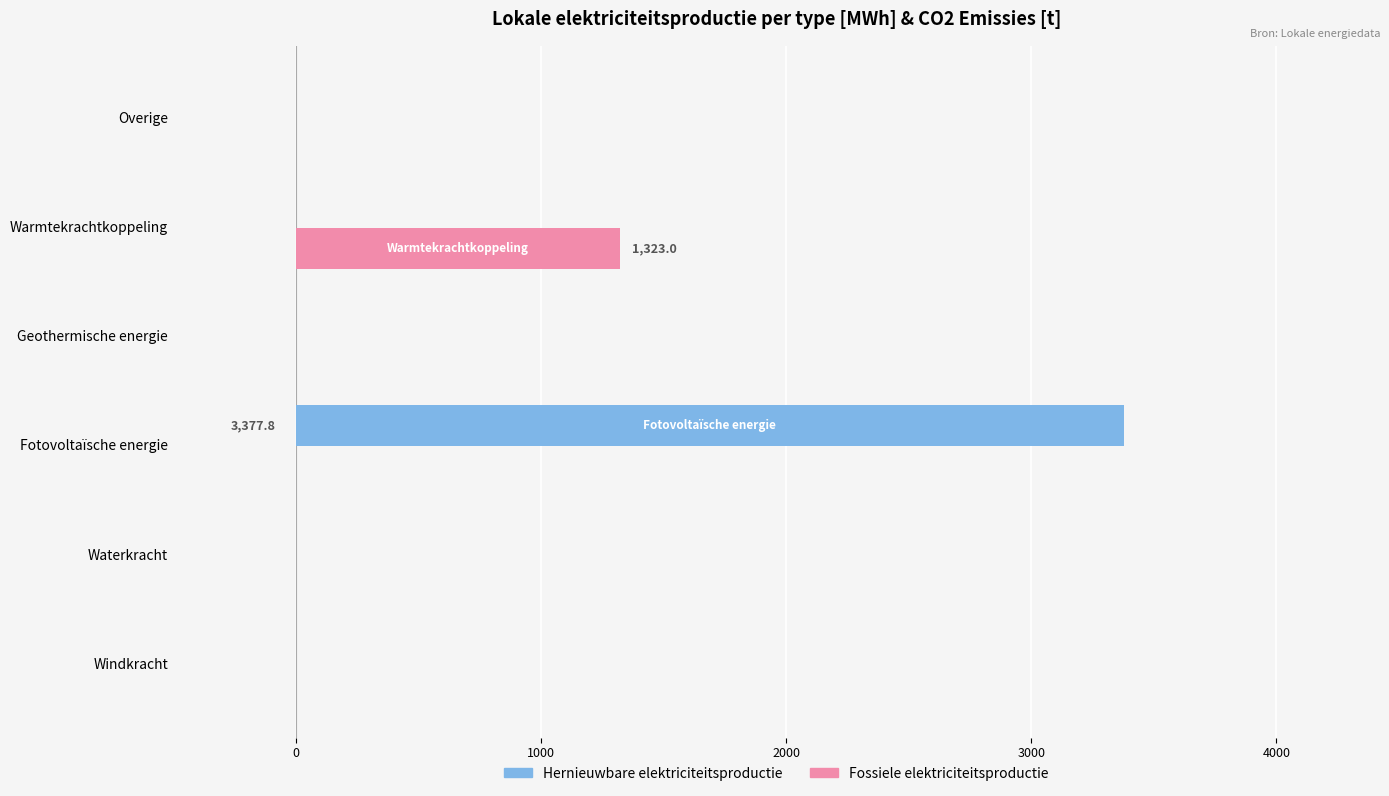

Between Warmtekrachtkoppeling and Overige, which series saw the biggest shift?

Fossiele elektriciteitsproductie